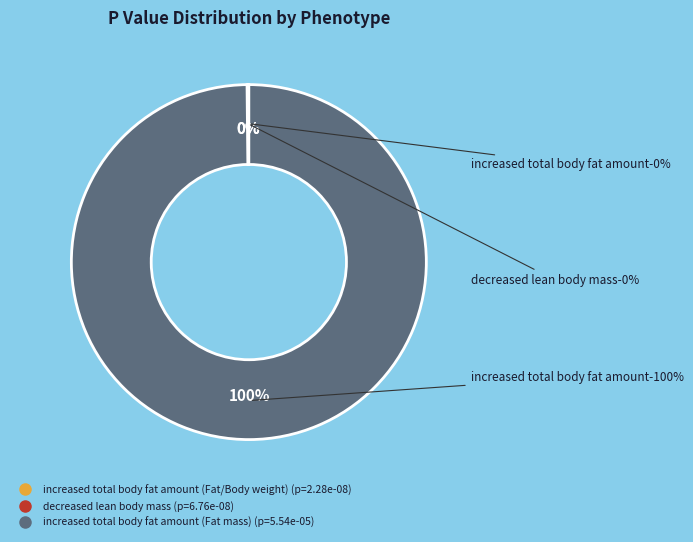

What percentage is NOT represented by increased total body fat amount (Fat/Body weight)?

100.0%